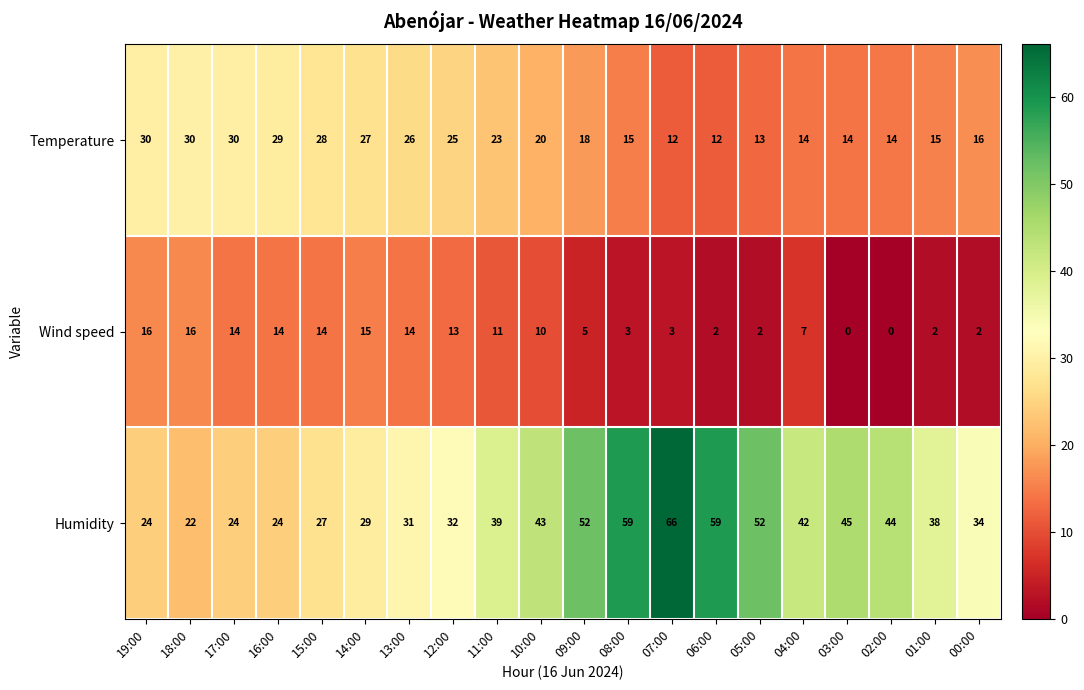

True or false: Wind speed has a value of 14 at 17:00.

True